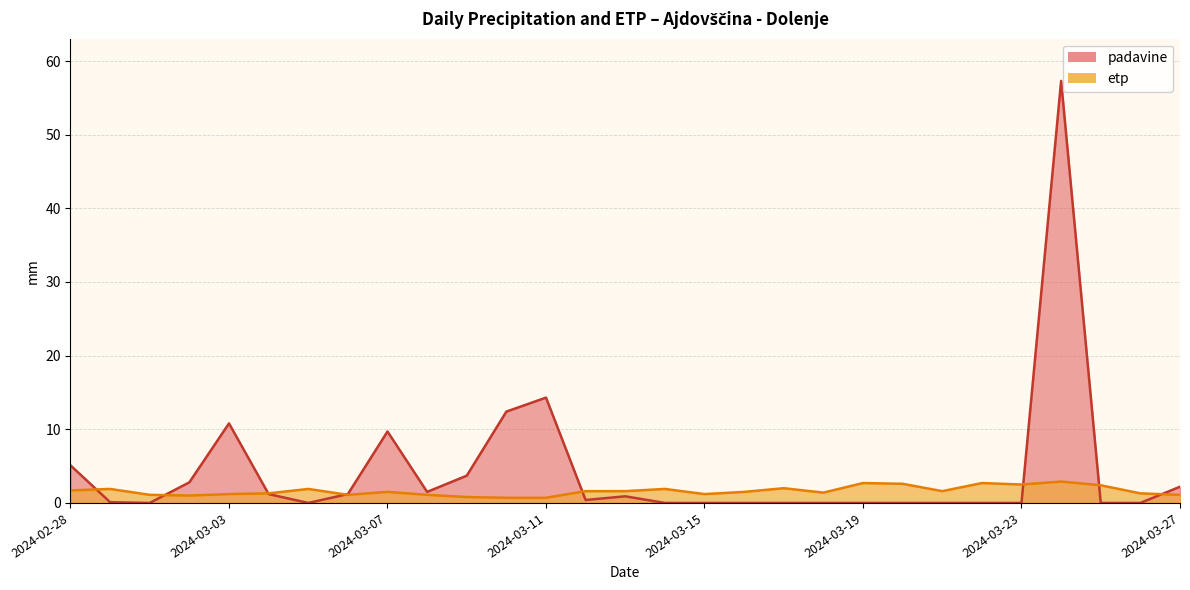

The value of etp at 2024-03-01 is 1.1. True or false?

True